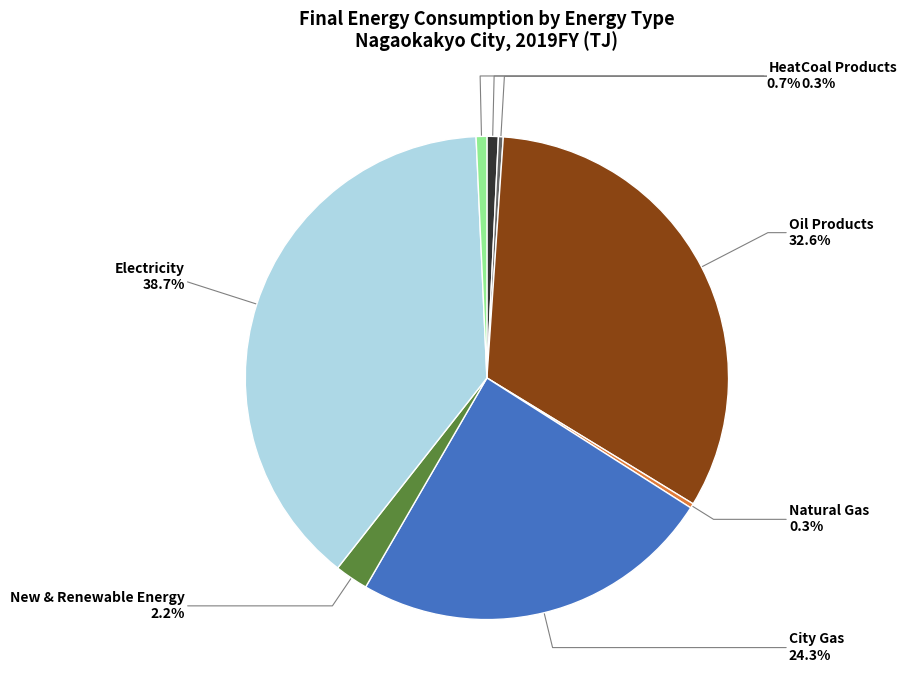

Is there a majority slice in this chart?

No